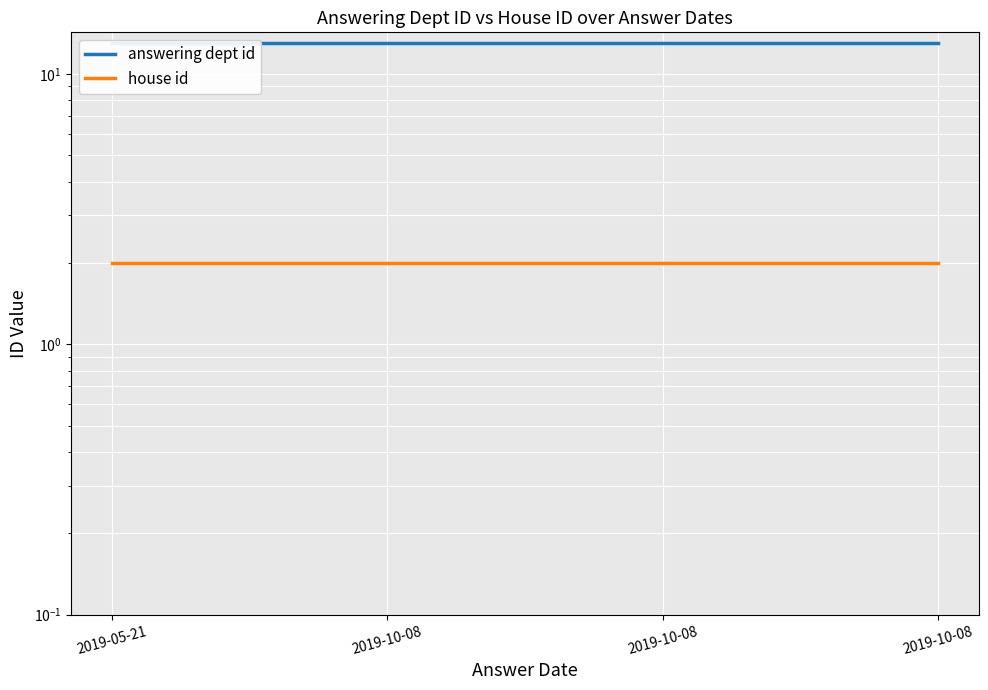

Which label corresponds to the smallest value in the chart?

2019-05-21